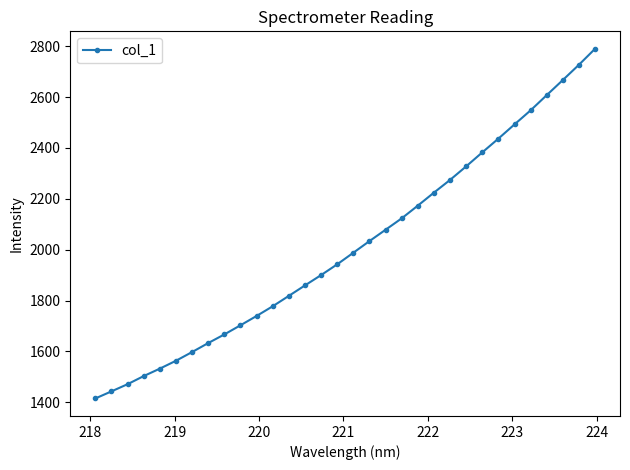

What is the value of the 17th point from the left?

1988.3